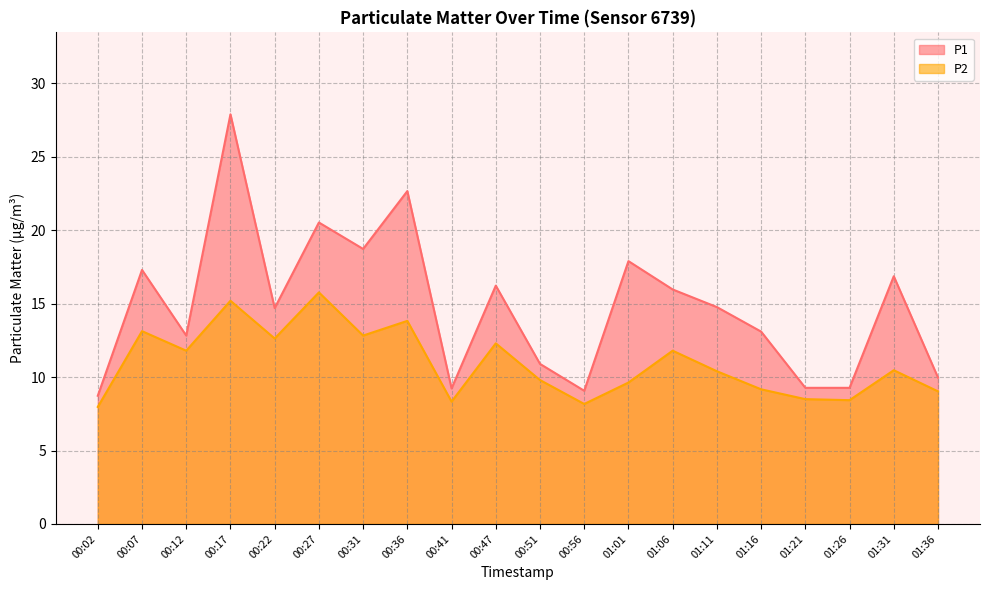

Where is the first local maximum for P2?

00:07